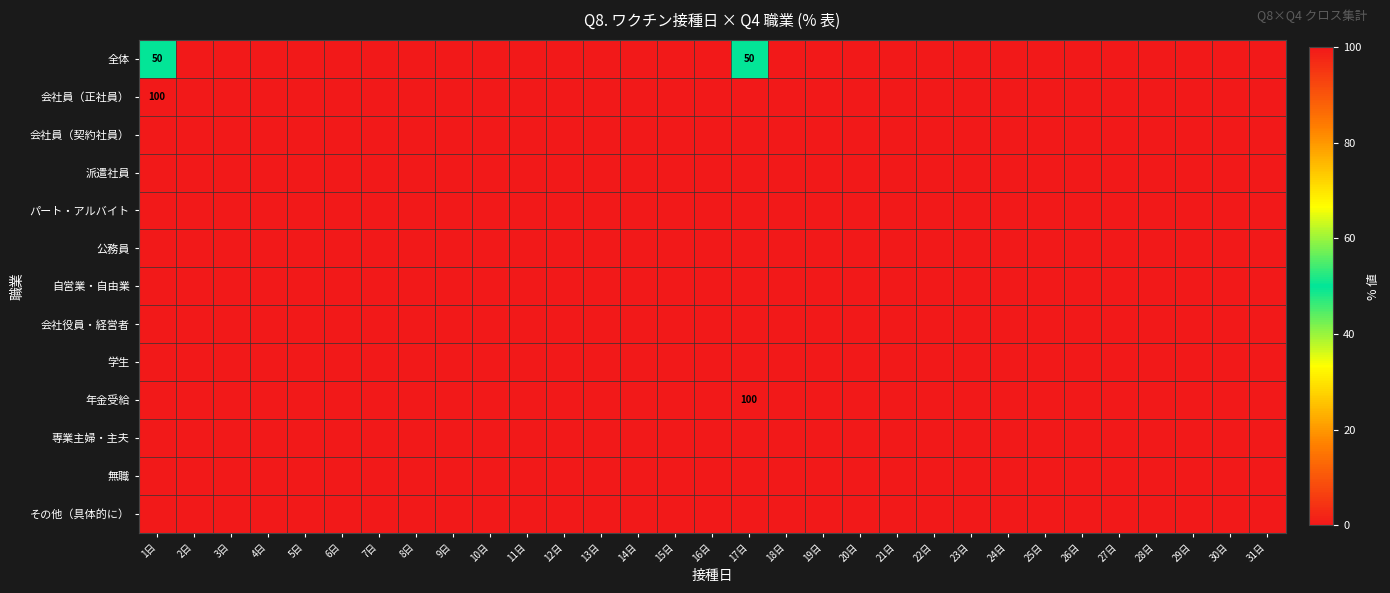

At how many categories does at least one series exceed 6?

2